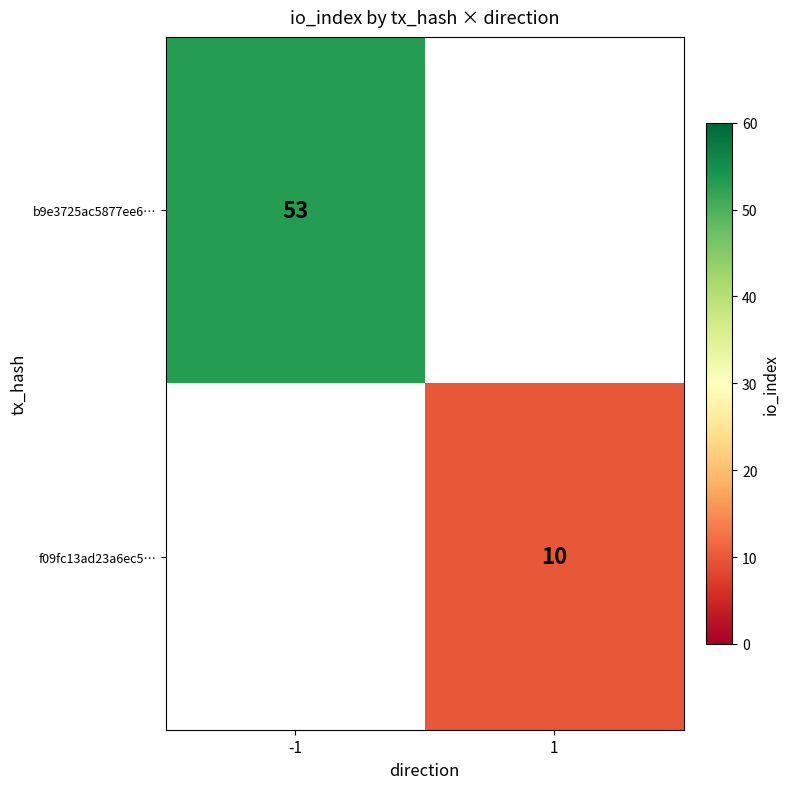

Is it true that f09fc13ad23a6ec5… equals 5 at 1?

False